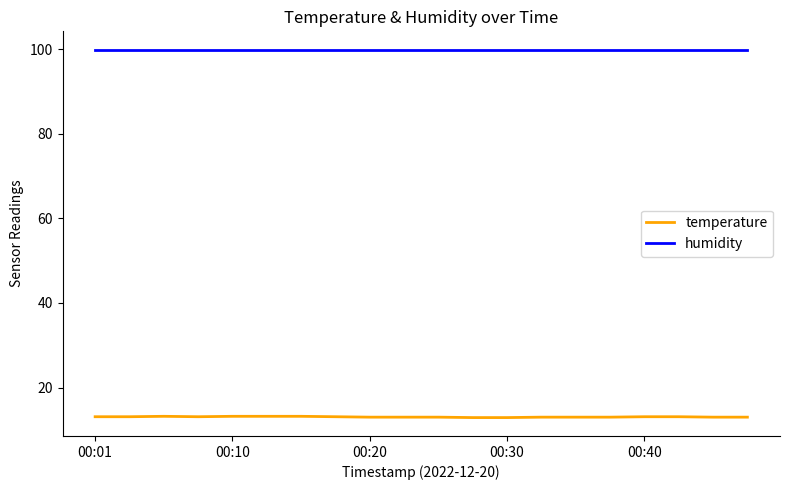

True or false: temperature has more than 0 points higher than both neighbors.

True